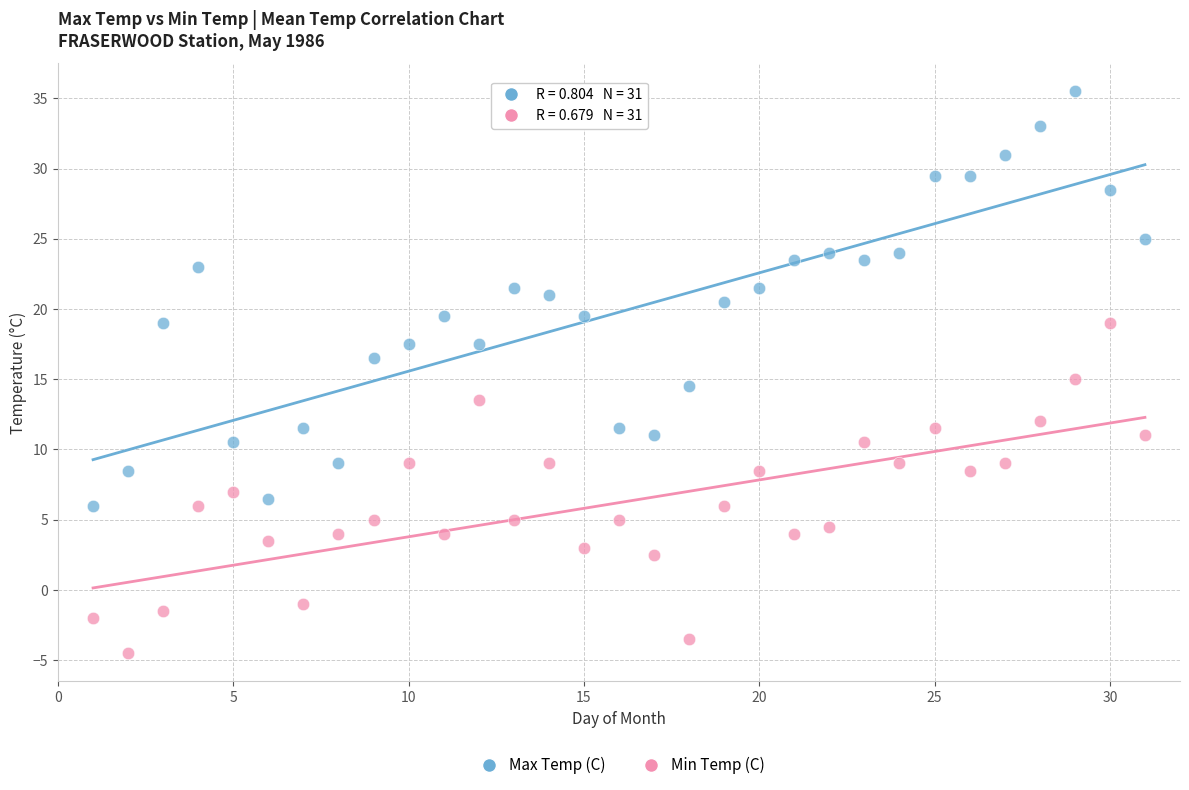

Across all data points, what is the range of X values (max minus min)?

30.0